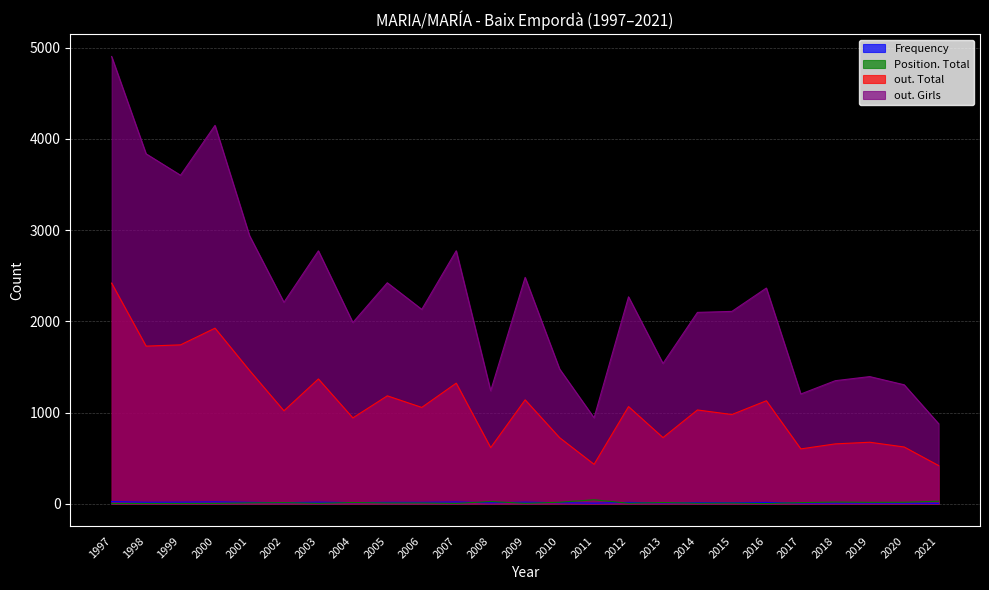

At which label is Position. Total closest to 22?

2008